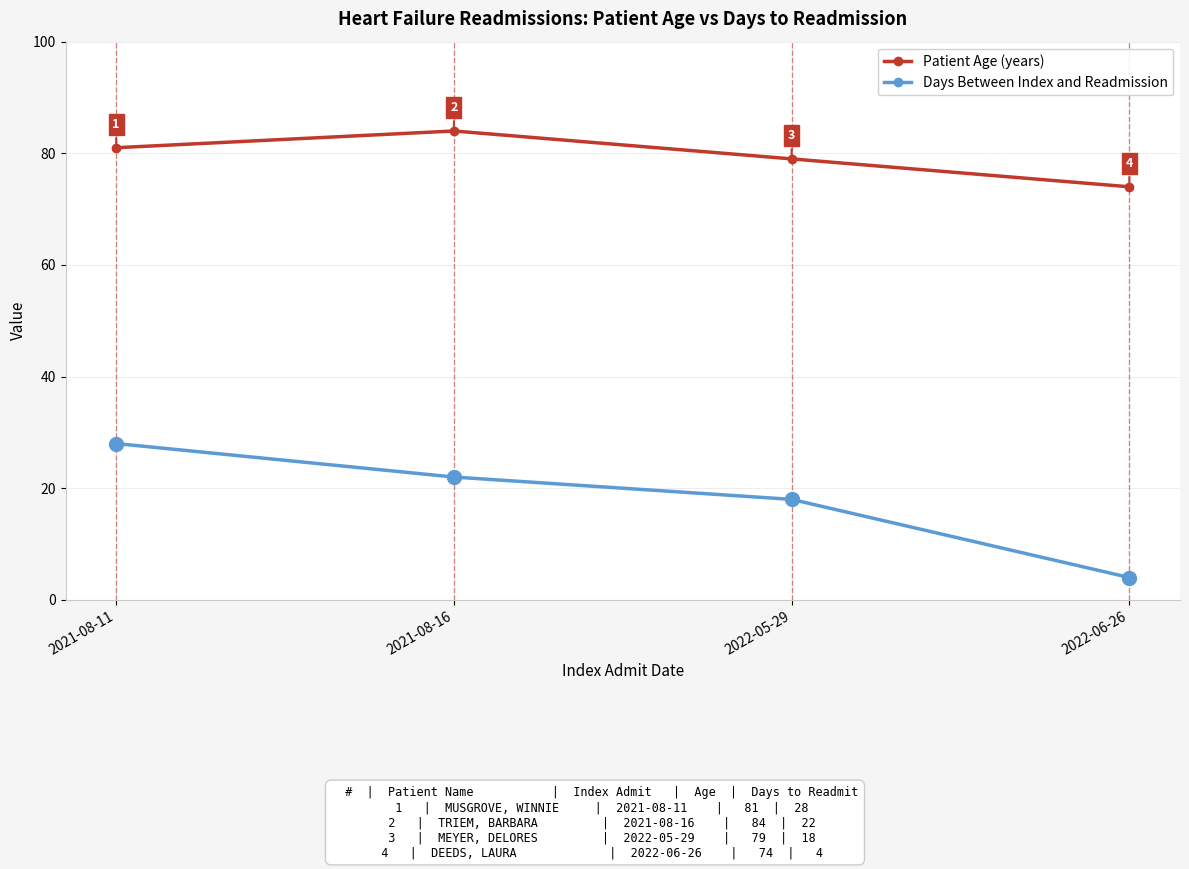

What is the label of the 1st point from the right?

2022-06-26